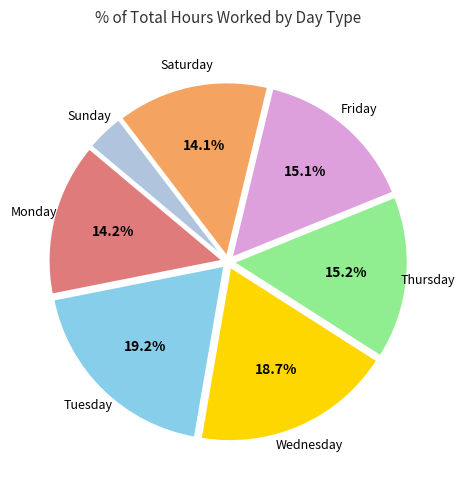

To the nearest percent, what is the difference between the largest and smallest slice percentages?

16%